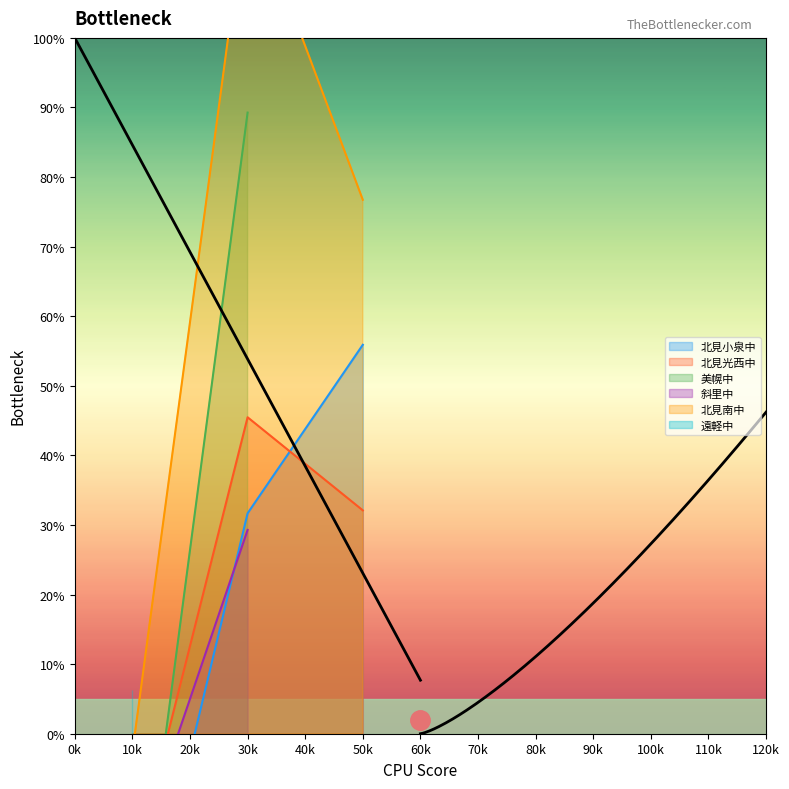

Is the value of 北見光西中 at 30k greater than the value of 北見小泉中 at 50k?

No